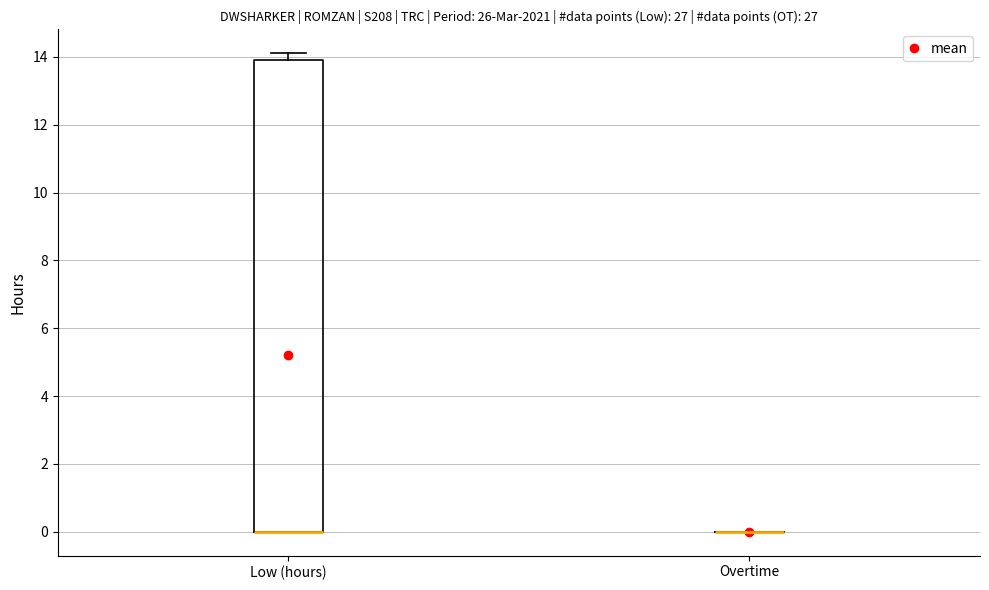

Reading left to right, transcribe this box plot: for each box, give where its median line is, the range the box spans, and where its two whiskers end, as read against the y-axis. The values are not printed on the chart, so give them approximately, as read against the axis.

Low (hours): median 0.0 (drawn on the box's lower edge), box 0.0 to 14.0, whiskers 0.0 to 14.2
Overtime: box collapsed to a line at 0.0, whiskers 0.0 to 0.0